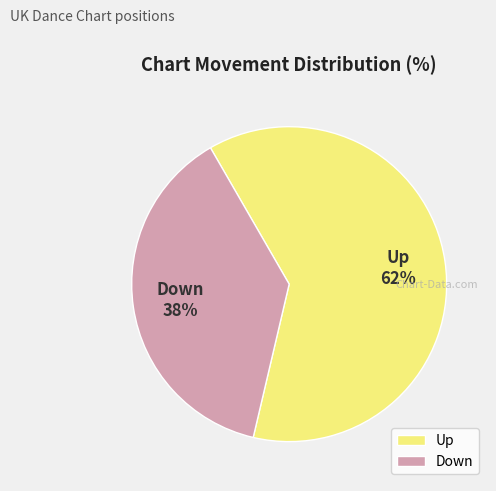

To the nearest percent, what percentage of the pie is Down?

38%